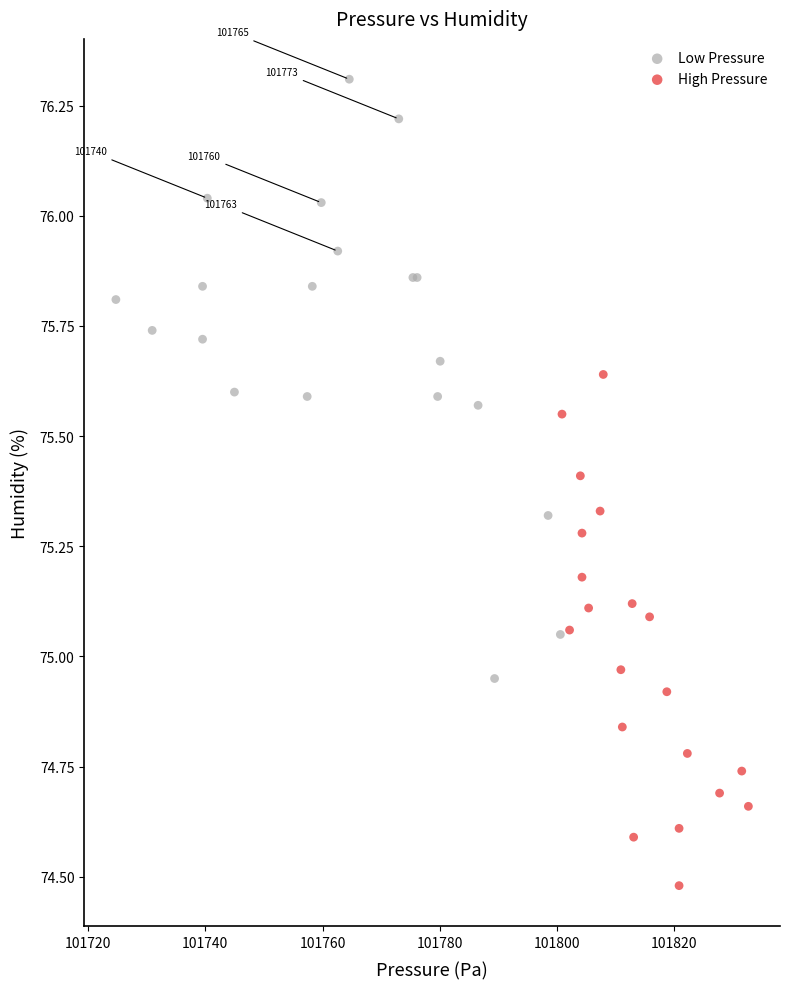

Which series contains the highest Y value?

Low Pressure